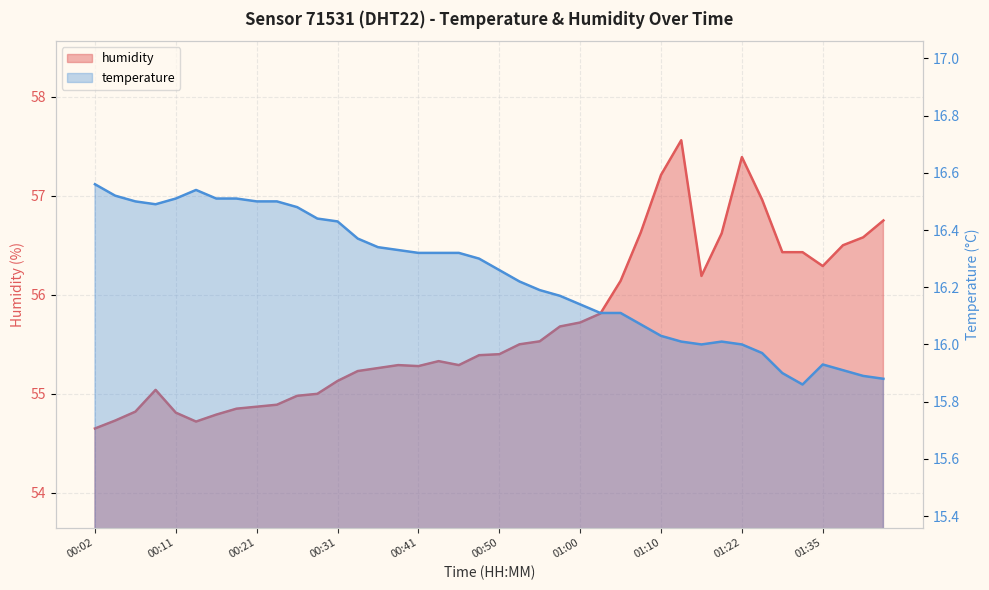

What position from the right is 01:35?

4